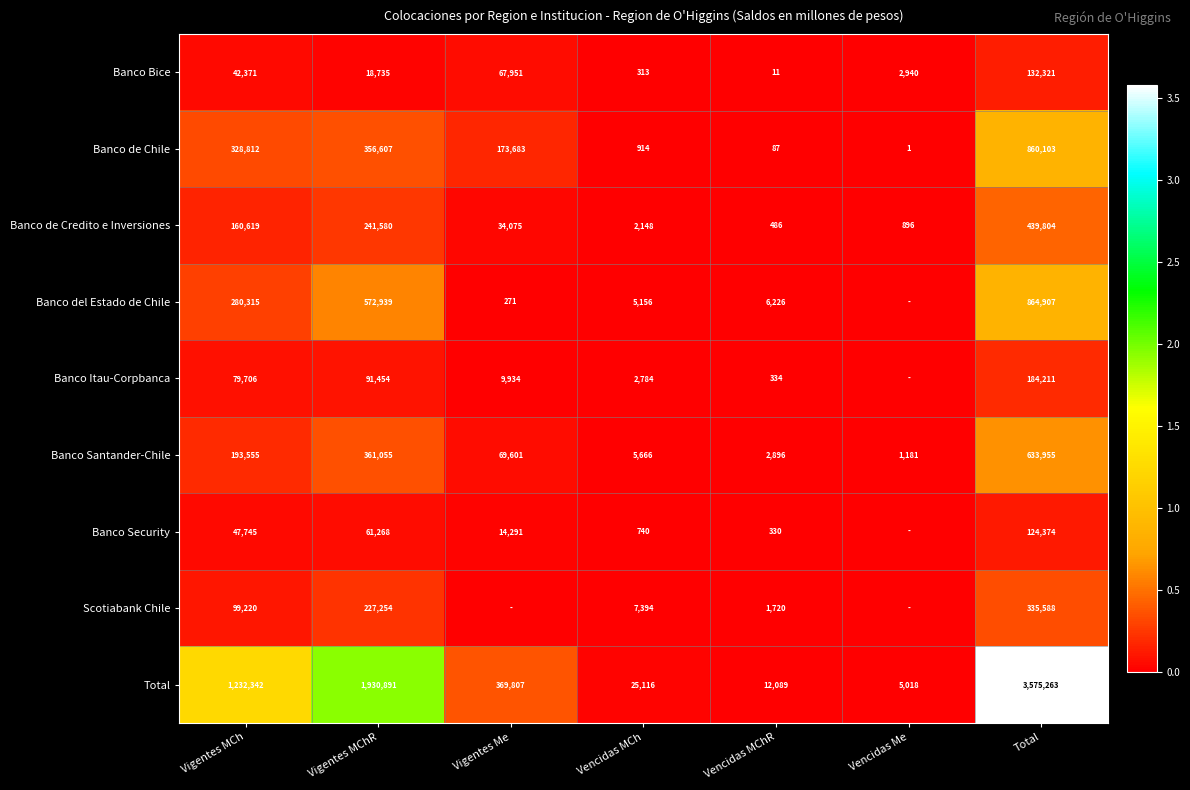

What is the total value across all series at Vencidas MChR?

24177.4